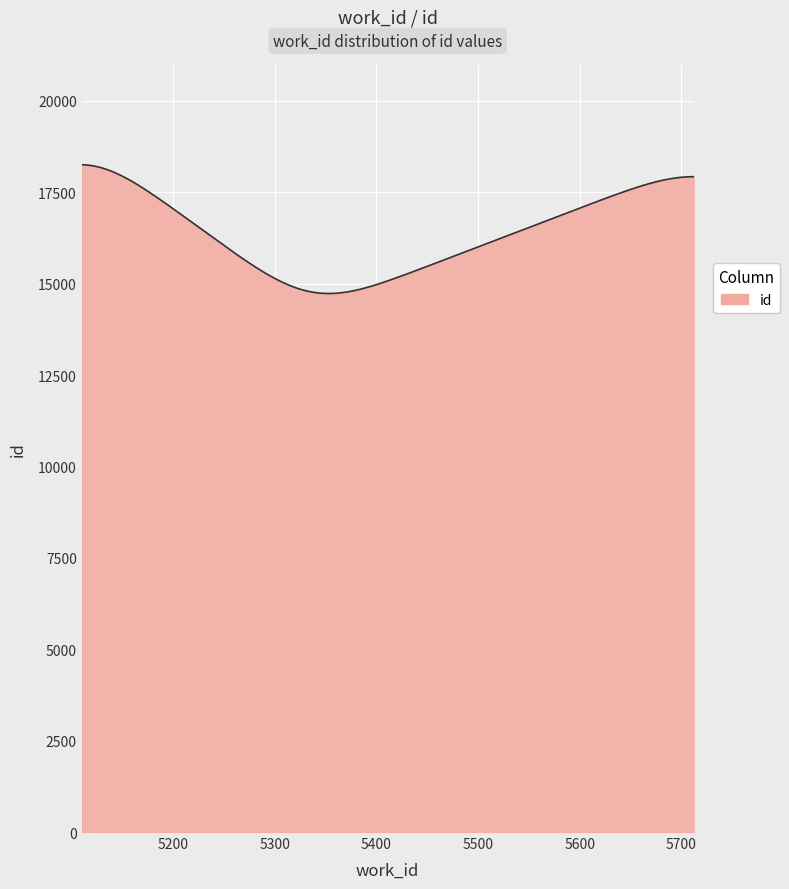

What is the sum of all values?

4917853.4